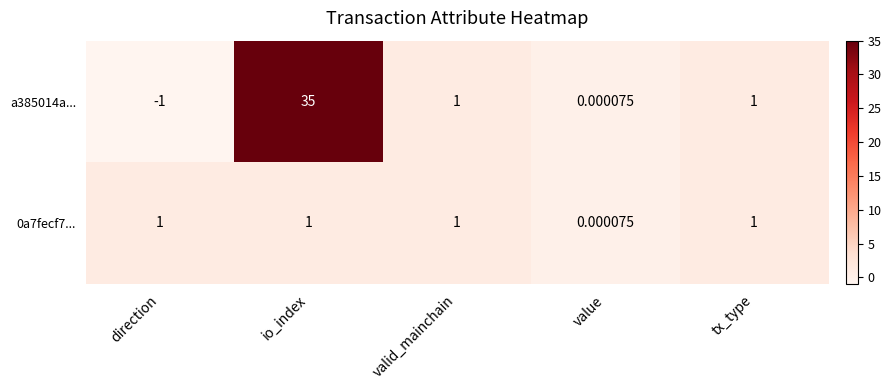

At which category is the sum across all series the highest?

io_index